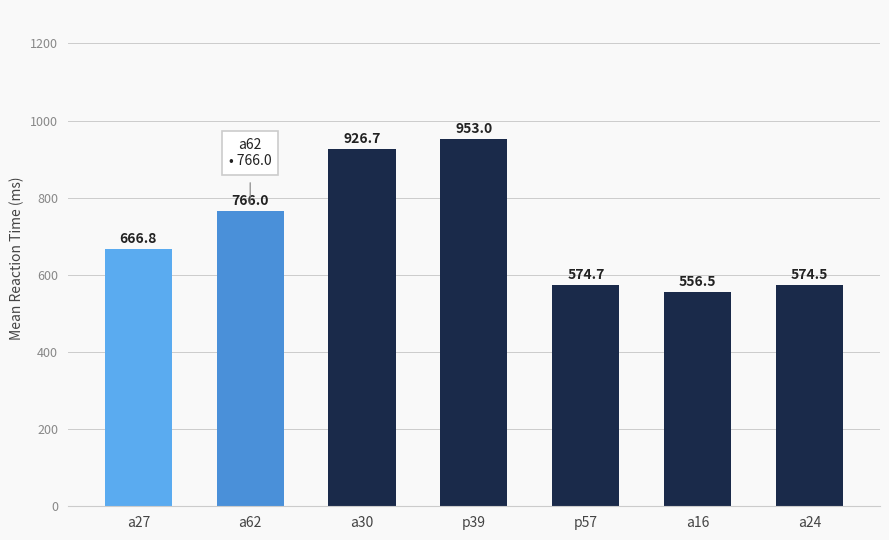

True or false: the data shows 635.2 at a30.

False